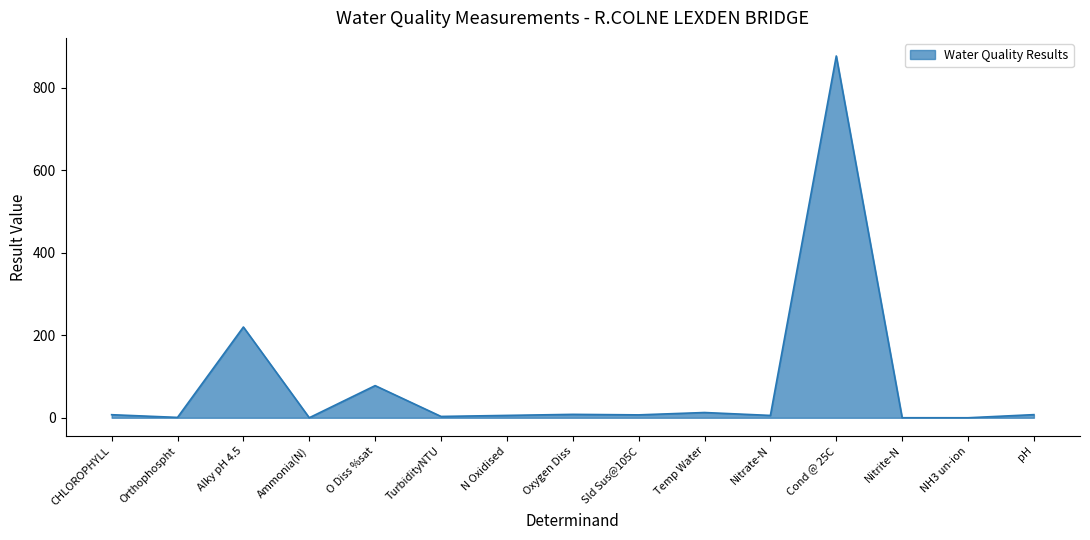

At which label is the value closest to 438?

Alky pH 4.5